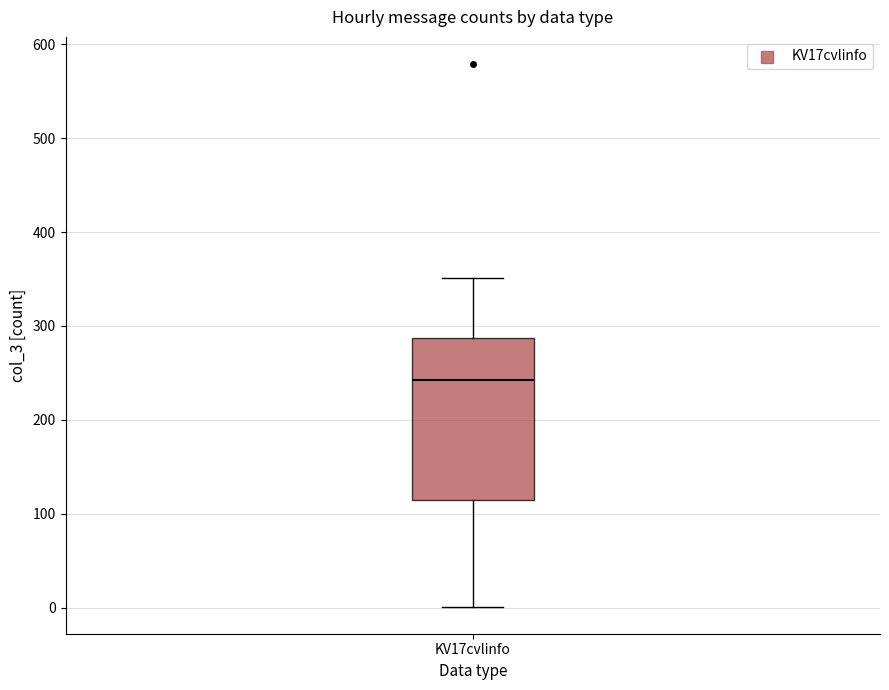

Where is the lower edge of the box for KV17cvlinfo on the y-axis? The values are not printed on the chart, so give them approximately, as read against the axis.

120